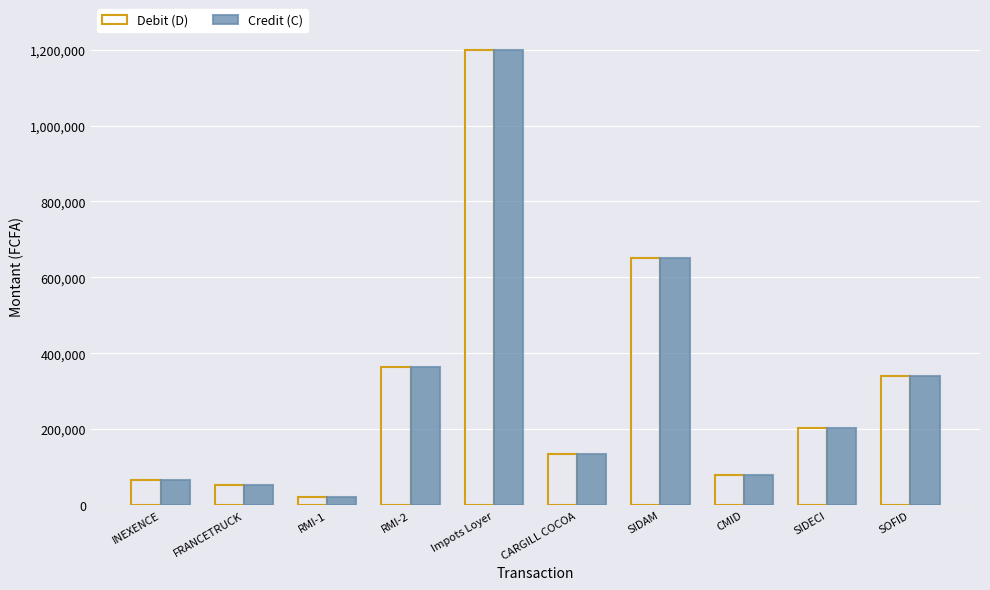

What position from the left is SIDAM?

7